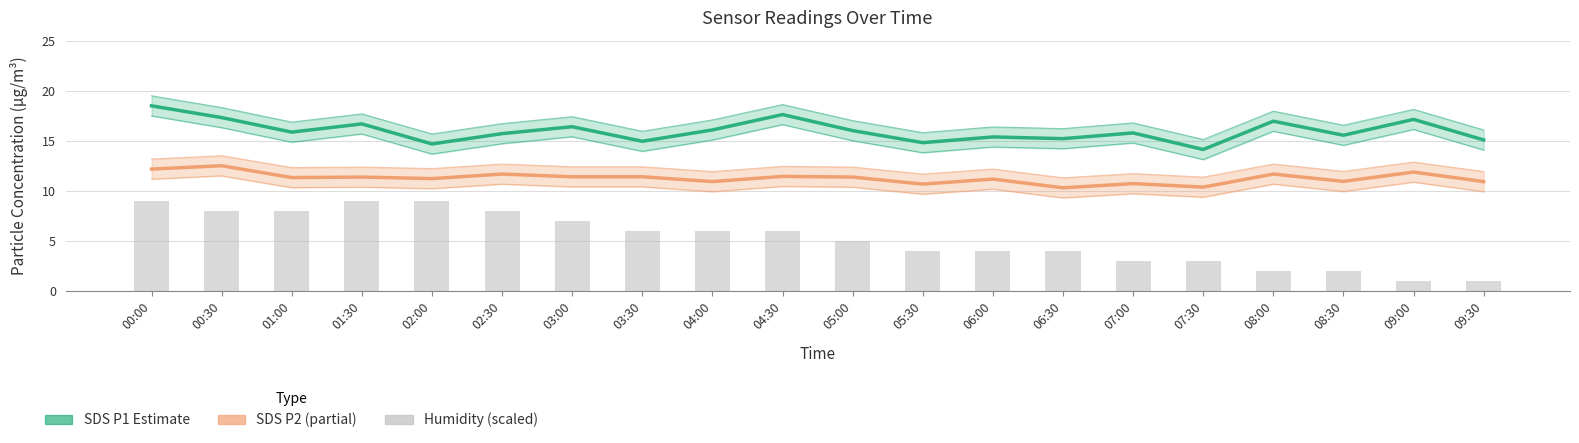

At which label does Humidity (scaled) reach its minimum?

09:00